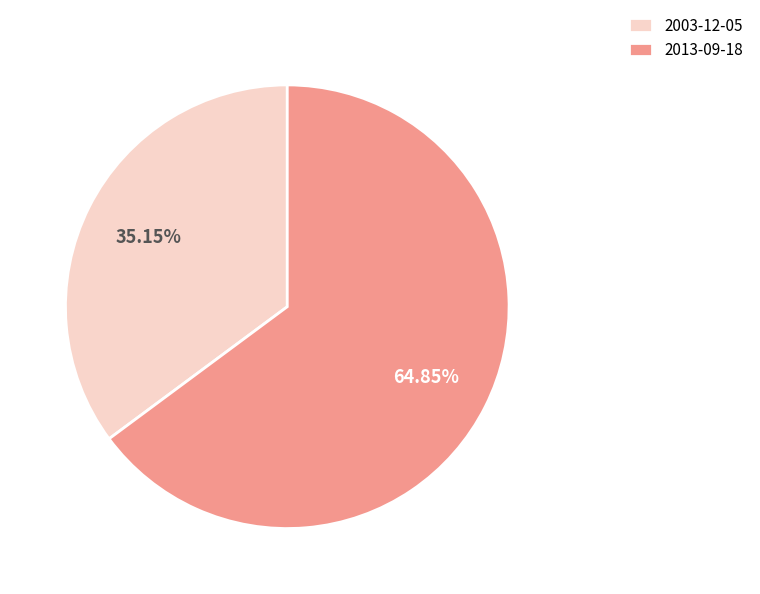

Does any single category account for the majority?

Yes